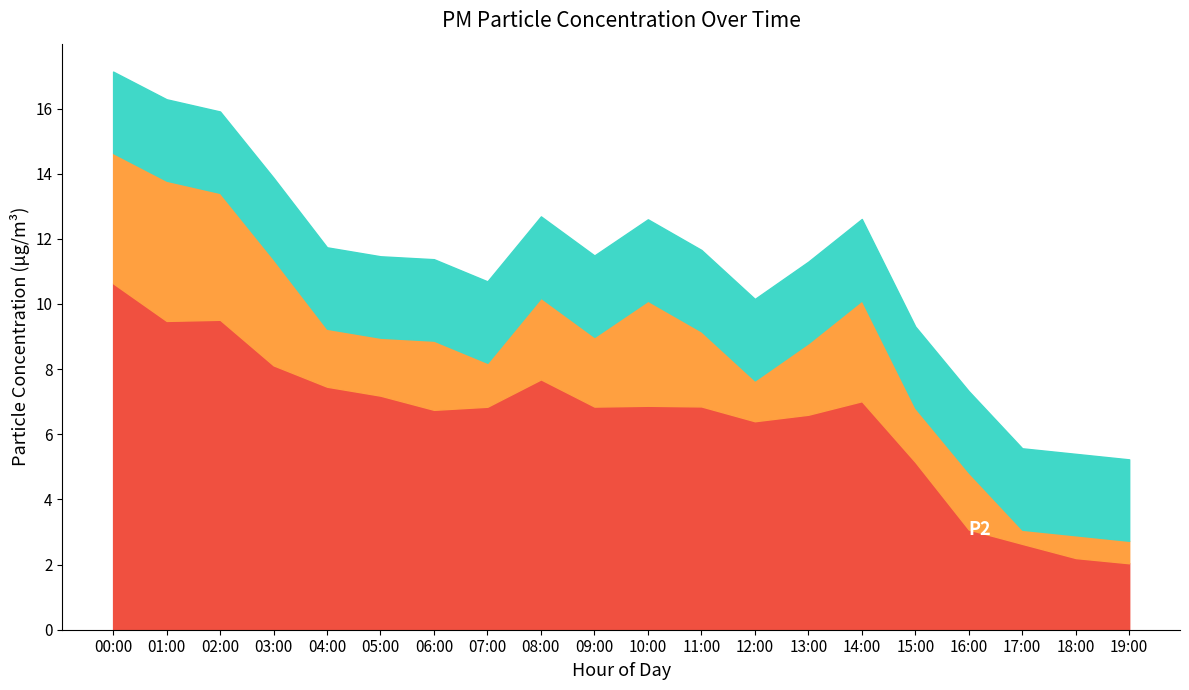

Does the chart have visible grid lines?

No